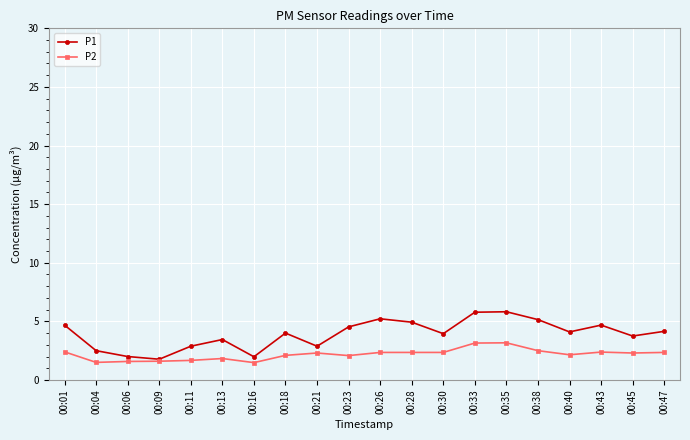

Is the value of P1 at 00:13 greater than the value of P2 at 00:30?

Yes